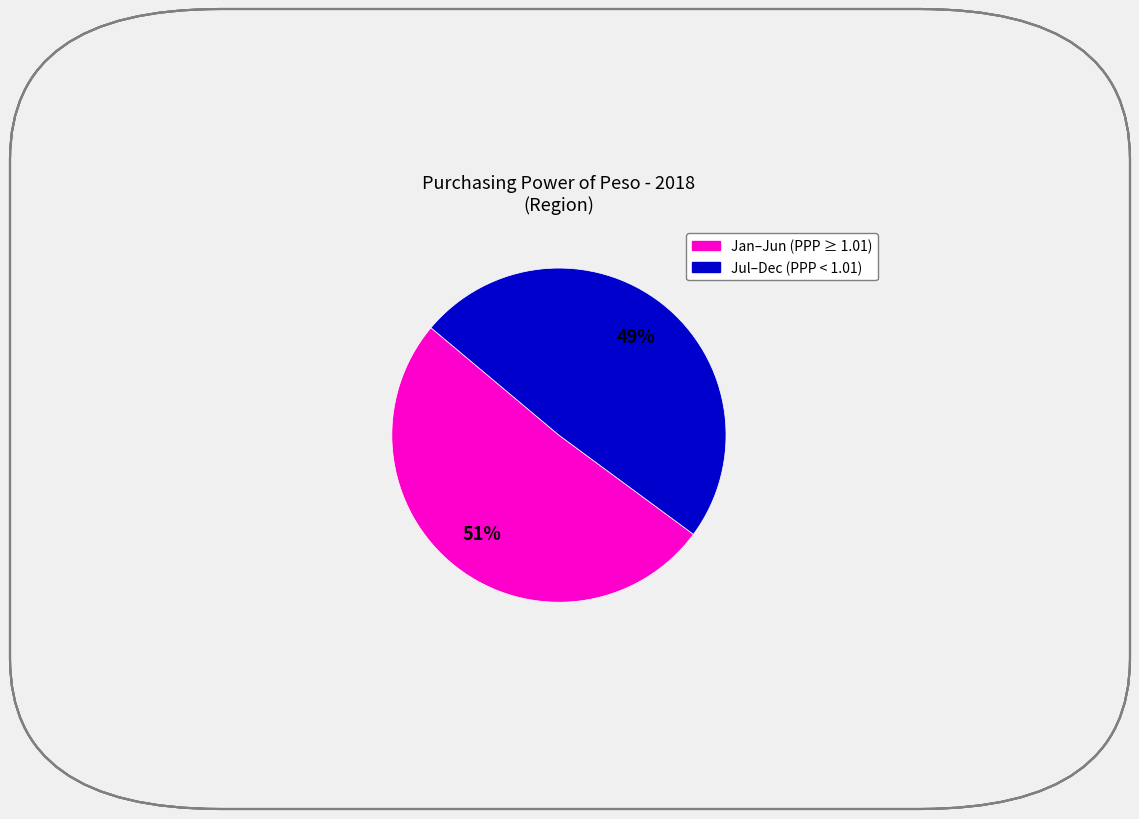

How many slices are in this pie chart?

2